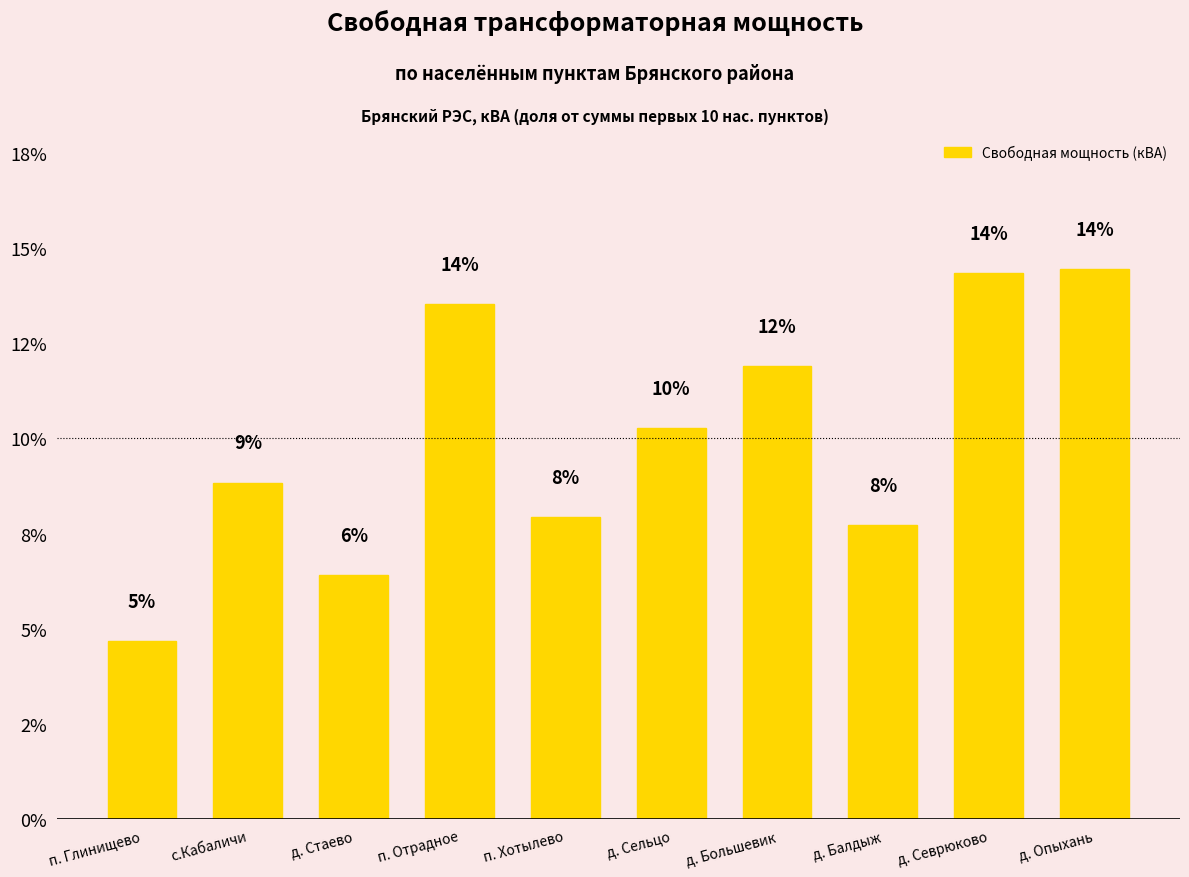

At which category does the chart reach its minimum across all series?

п. Глинищево